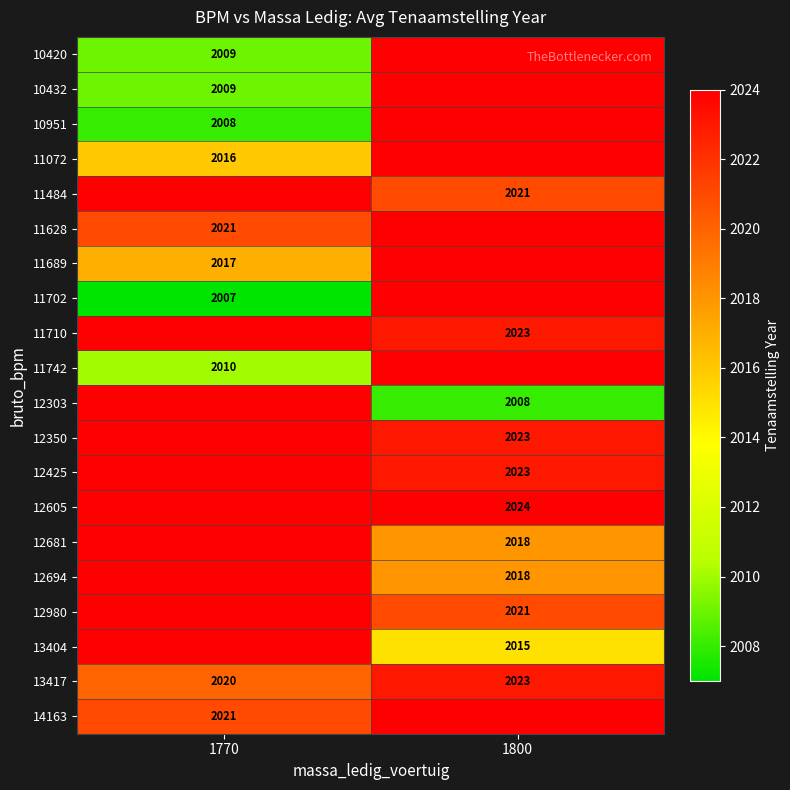

The 13417 series shows 2023 at 1800. True or false?

True